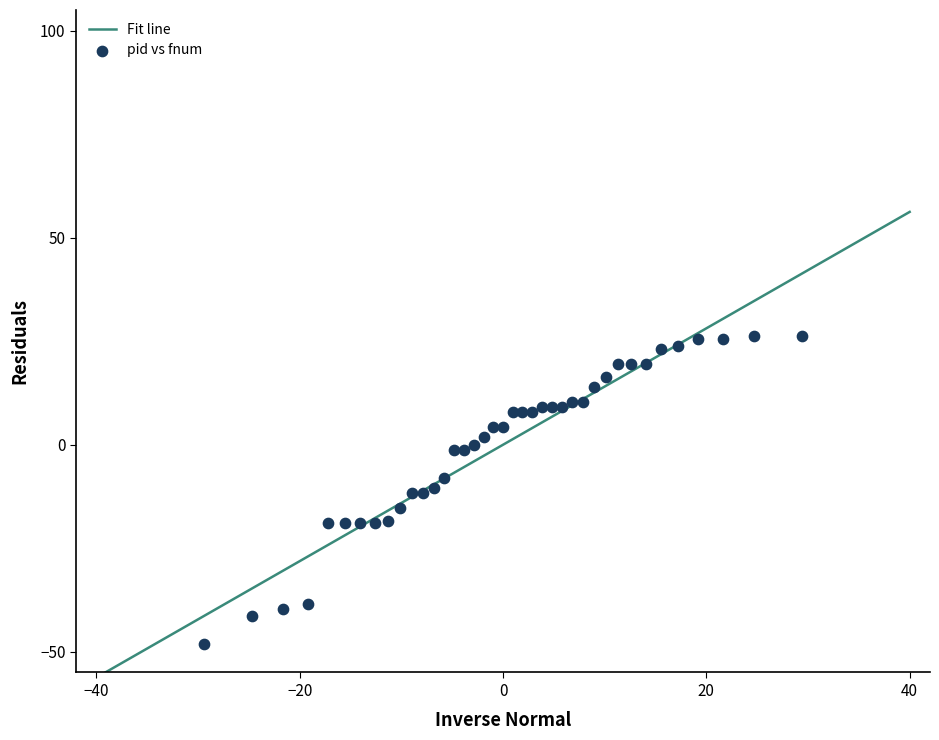

What is the range of X values (max minus min)?

58.8